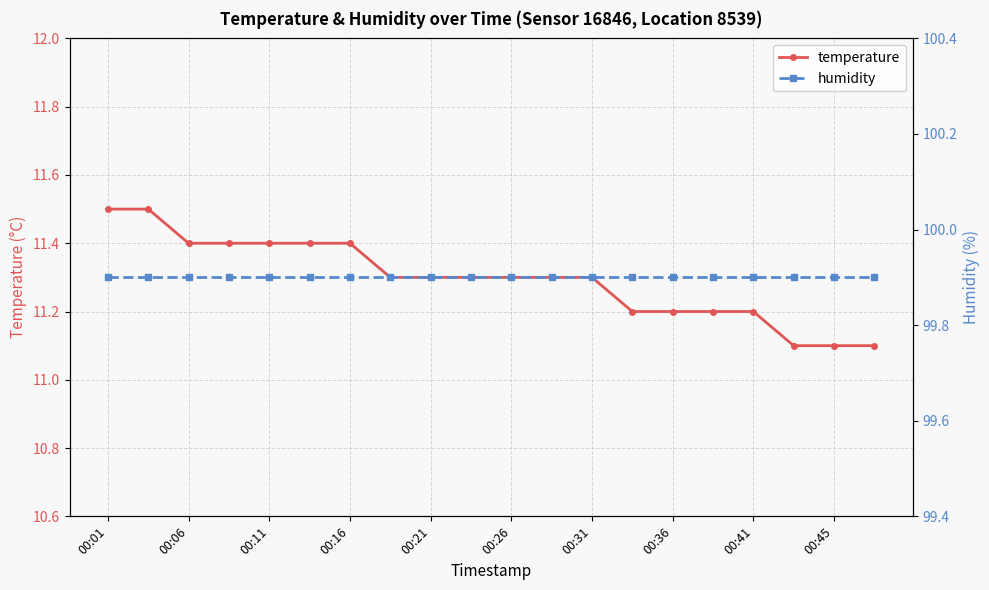

The temperature series shows 11.1 at 00:45. True or false?

True